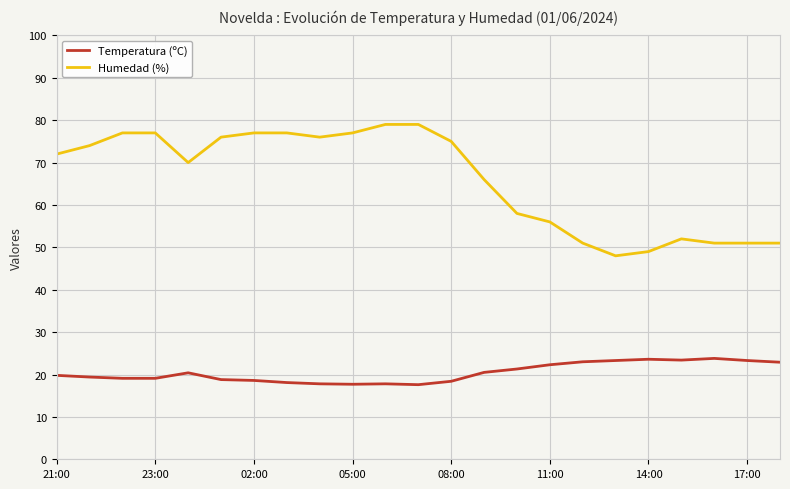

True or false: Temperatura (ºC) and Humedad (%) intersect in this chart.

False